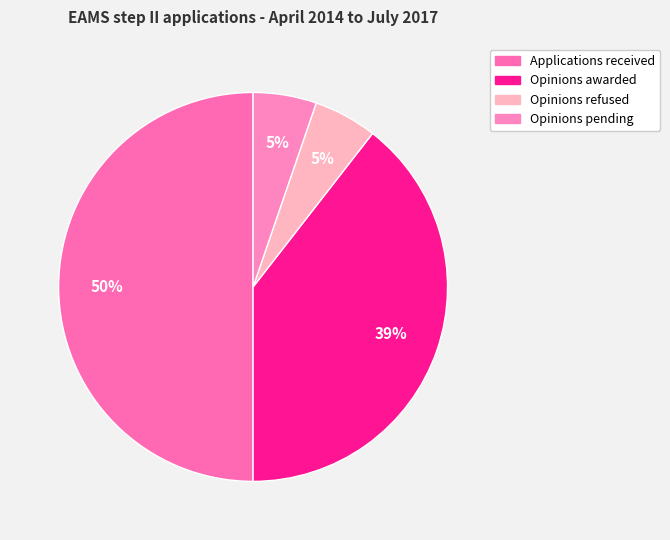

Is Opinions pending the majority of the pie?

No